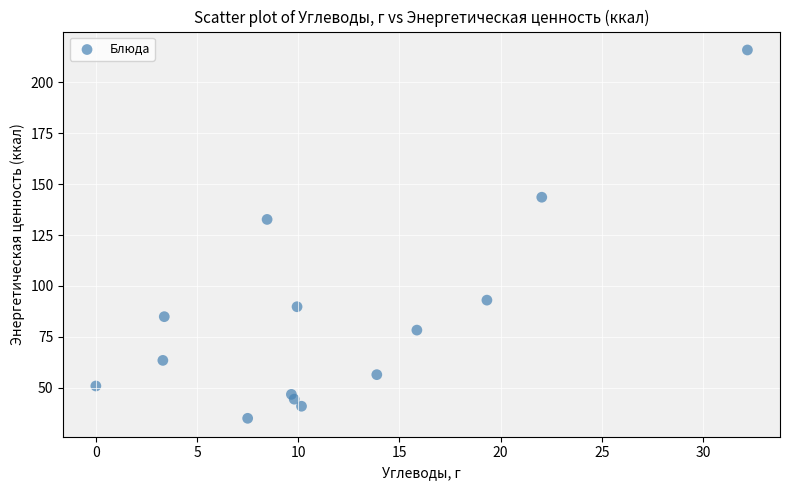

What is the range of X values (max minus min)?

32.2